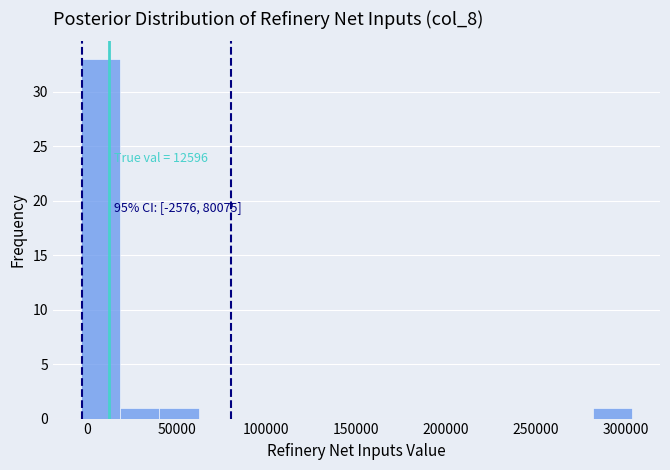

Which range on the x-axis has the tallest bar?

-5000 to 20000